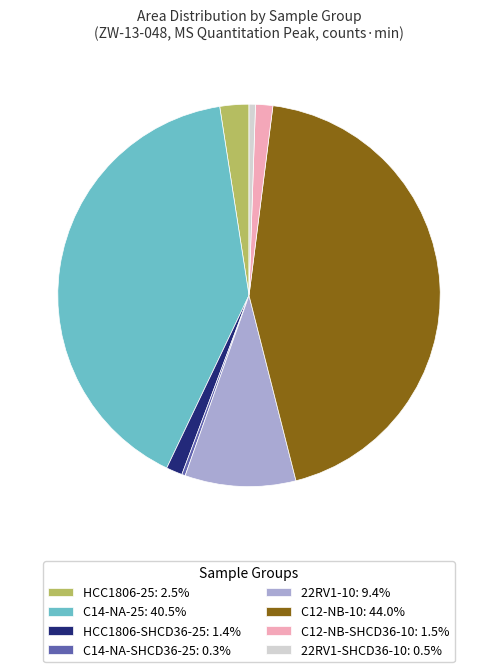

Is there any slice that represents more than half of the pie?

No